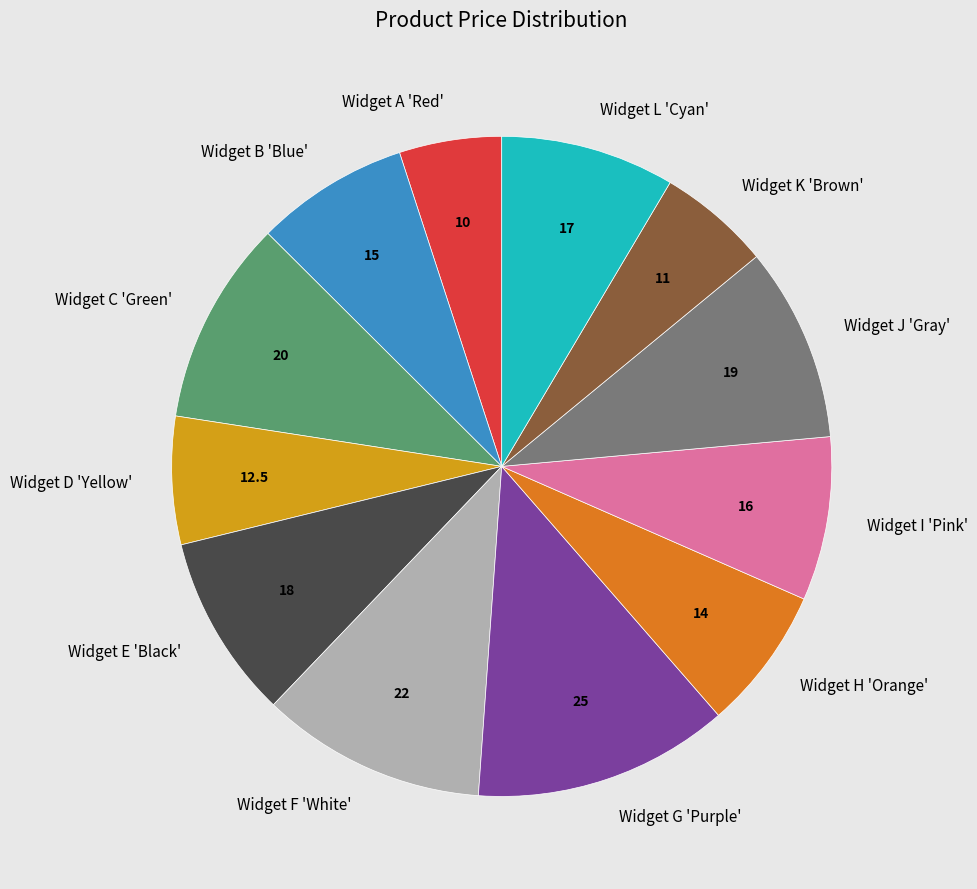

True or false: Widget E 'Black' accounts for 9% of the total.

True